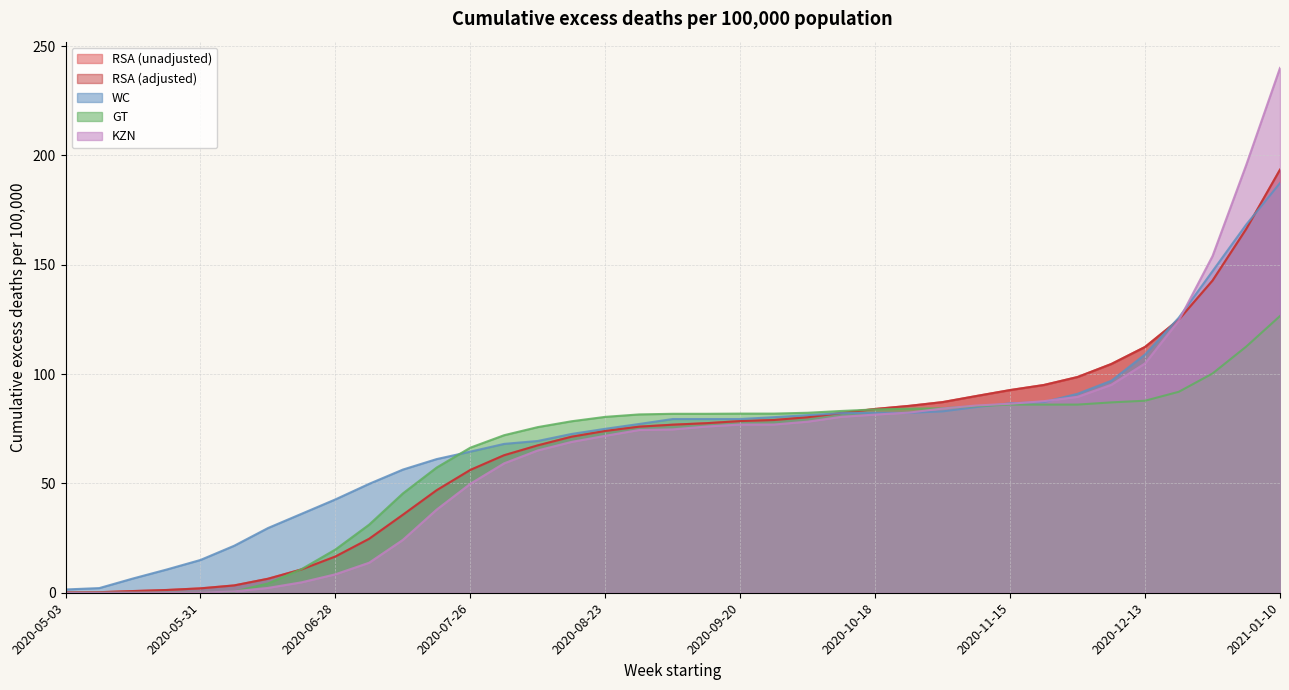

True or false: RSA (unadjusted) and RSA (adjusted) cross at least once.

False